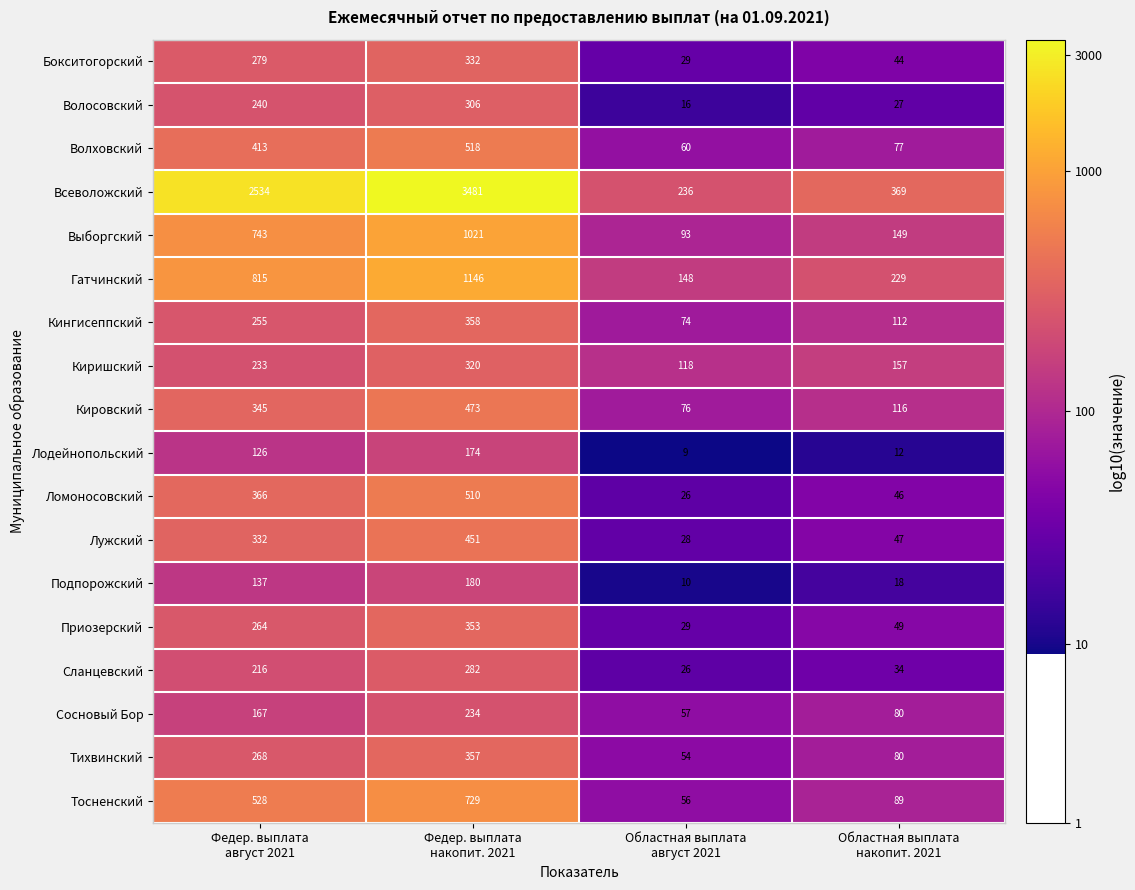

Which series has the widest spread of values?

Всеволожский